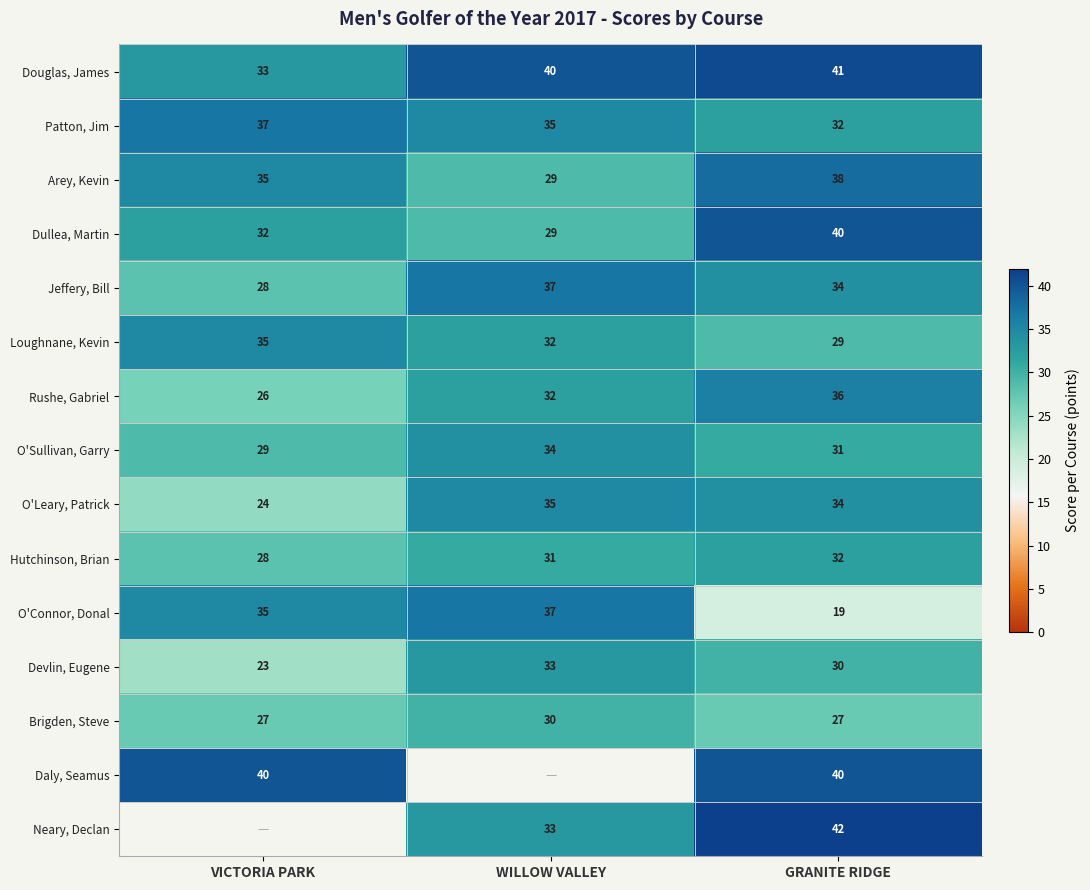

The value of O'Connor, Donal at VICTORIA PARK is 7. True or false?

False